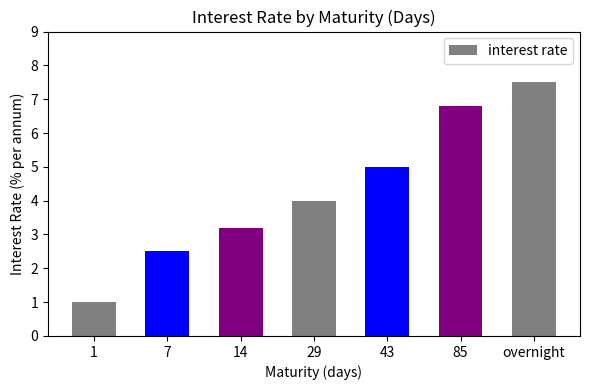

Are the bars grouped side by side (vs. stacked)?

No